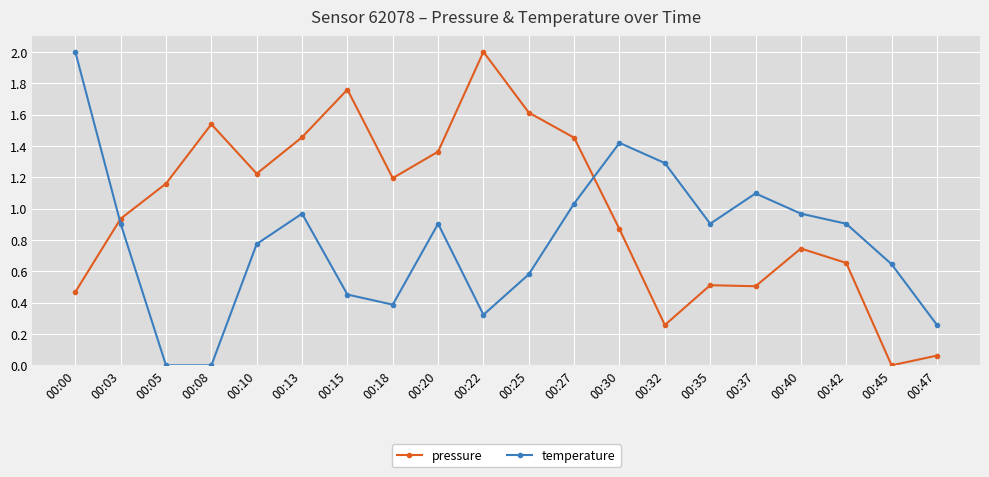

In temperature, how many points are higher than both neighbors (excluding endpoints)?

4